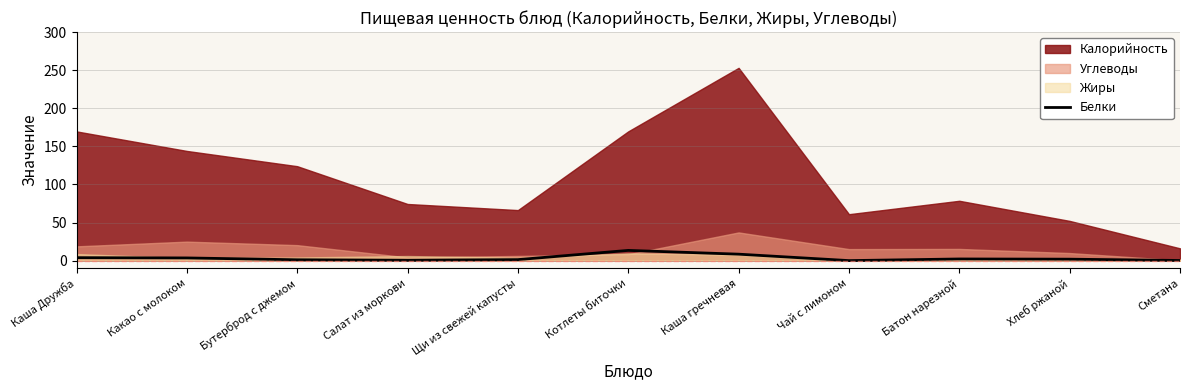

Is it true that Белки equals 8.6 at Каша гречневая?

True